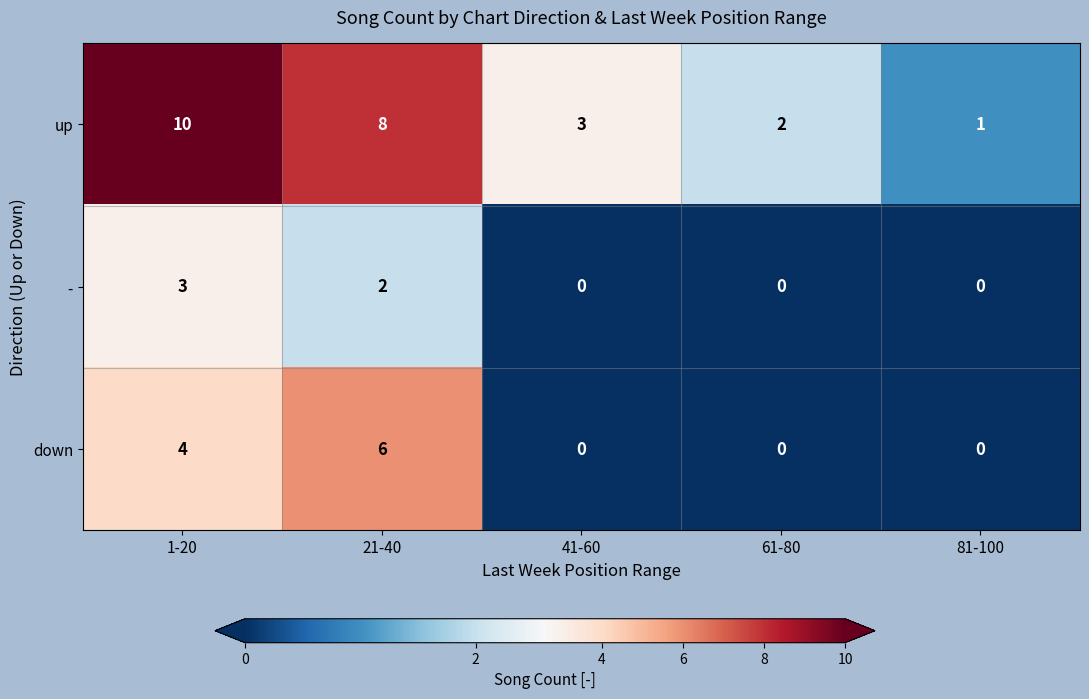

Reading left to right, list all the values displayed in this chart.

up: 1-20=10	21-40=8	41-60=3	61-80=2	81-100=1
-: 1-20=3	21-40=2	41-60=0	61-80=0	81-100=0
down: 1-20=4	21-40=6	41-60=0	61-80=0	81-100=0